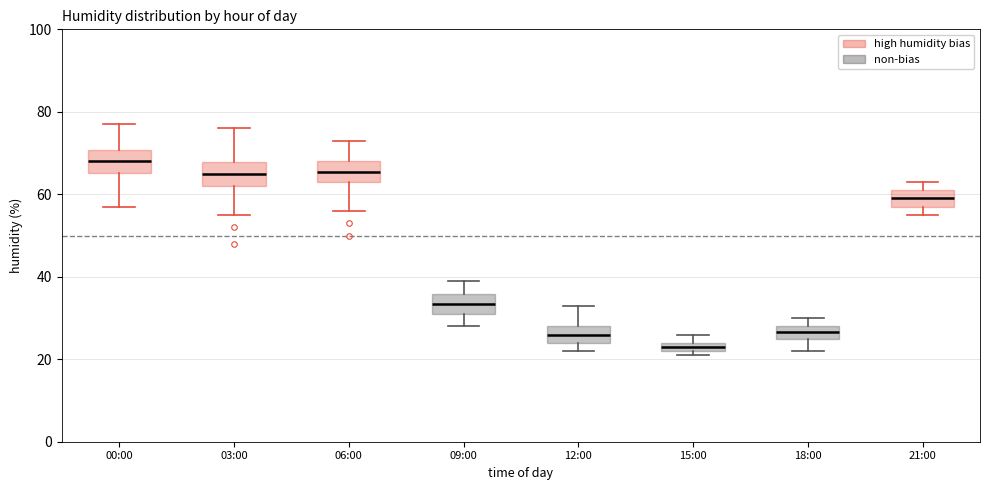

Which box's median line is the lowest?

15:00